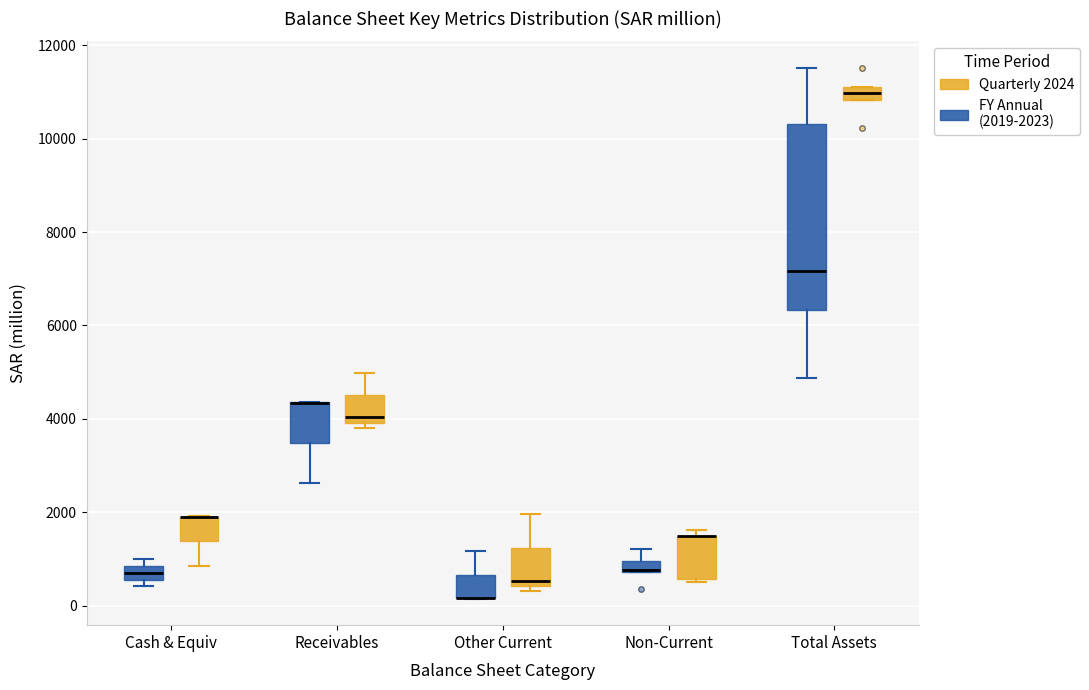

Which box is the tallest, from its lower edge to its upper edge?

Total Assets (FY Annual (2019-2023))